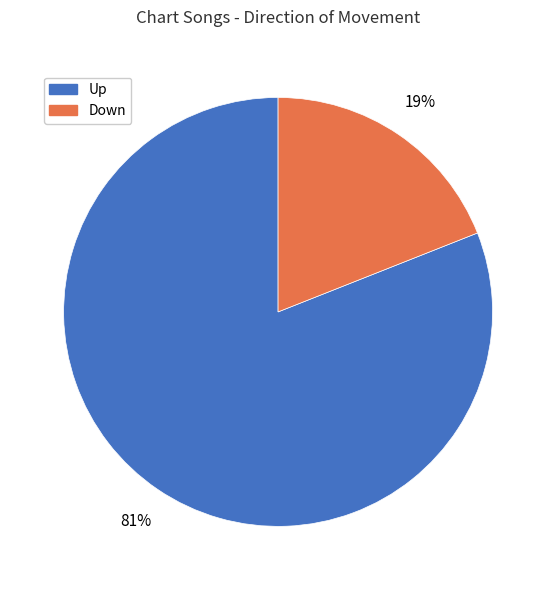

To the nearest percent, what is the difference between the largest and smallest slice percentages?

62%